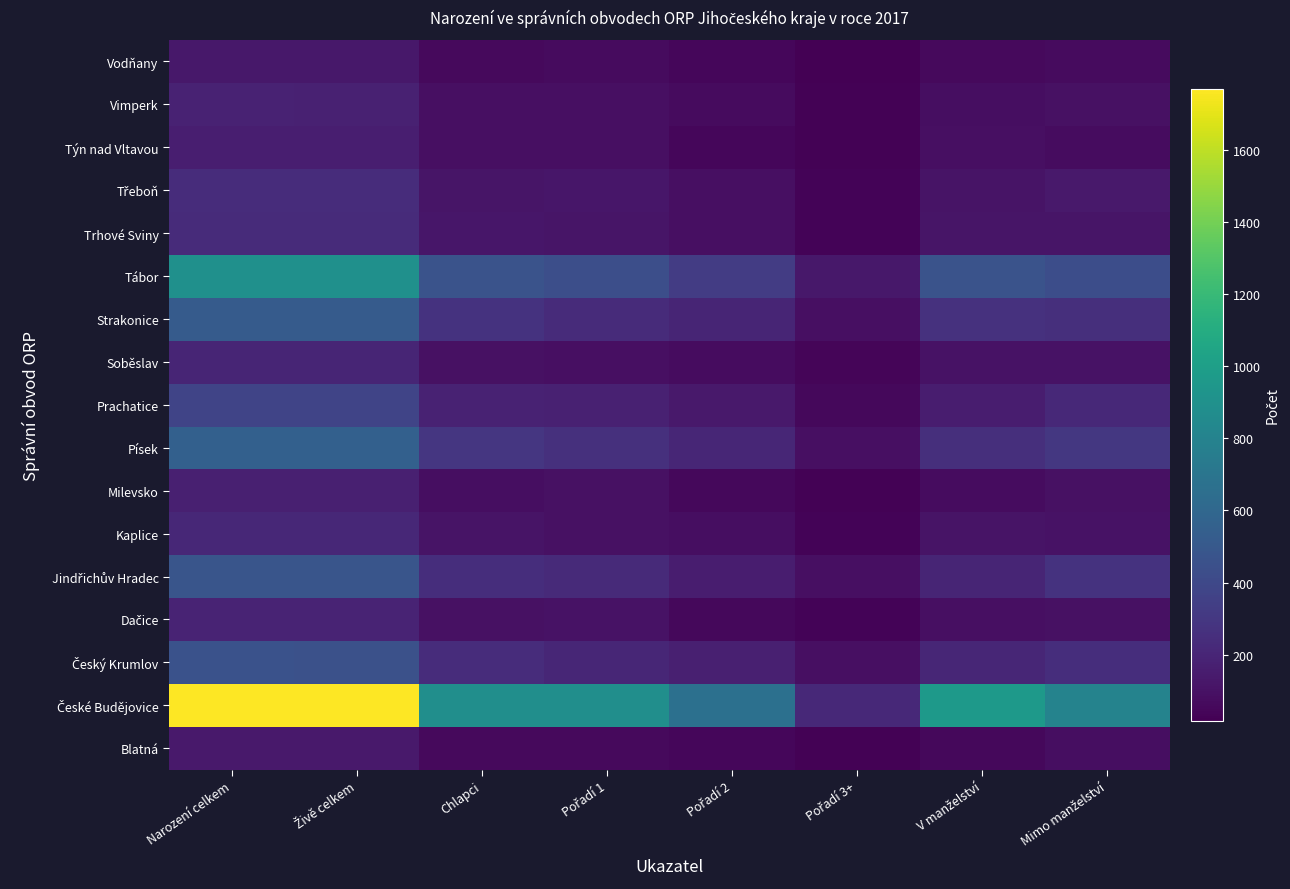

List the series in order of their peak value, lowest first.

Vodňany, Blatná, Týn nad Vltavou, Milevsko, Vimperk, Dačice, Soběslav, Kaplice, Trhové Sviny, Třeboň, Prachatice, Český Krumlov, Jindřichův Hradec, Strakonice, Písek, Tábor, České Budějovice